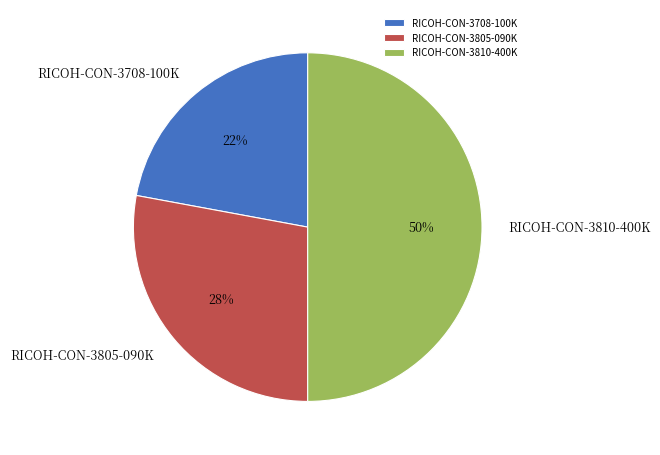

Approximately how many times larger is the value at RICOH-CON-3708-100K compared to RICOH-CON-3810-400K?

0.4